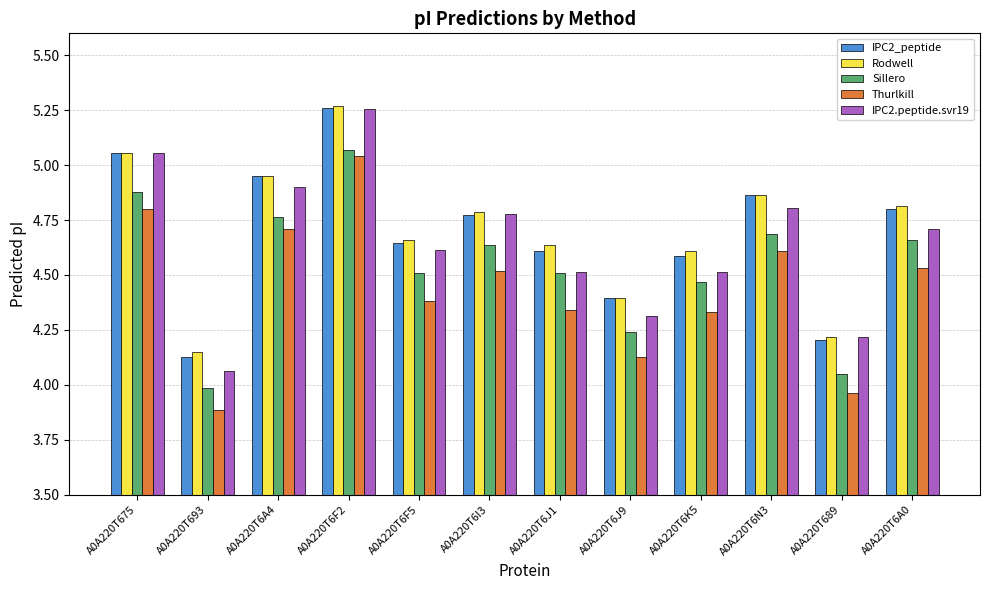

At which category does the chart reach its peak across all series?

A0A220T6F2